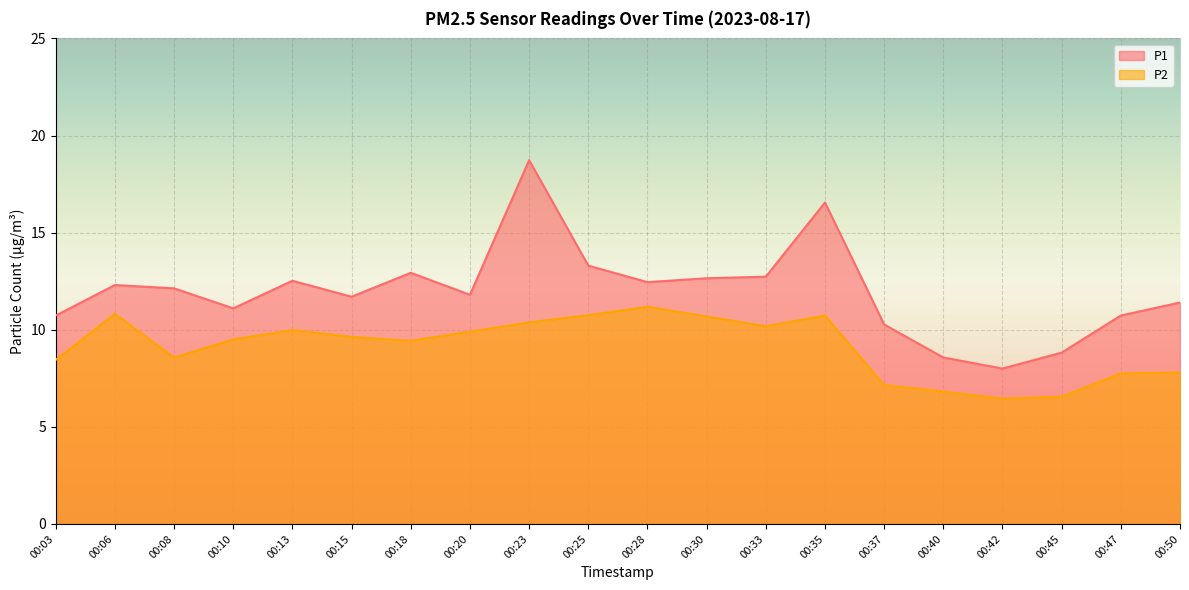

What is the average value of the P2 series?

9.1